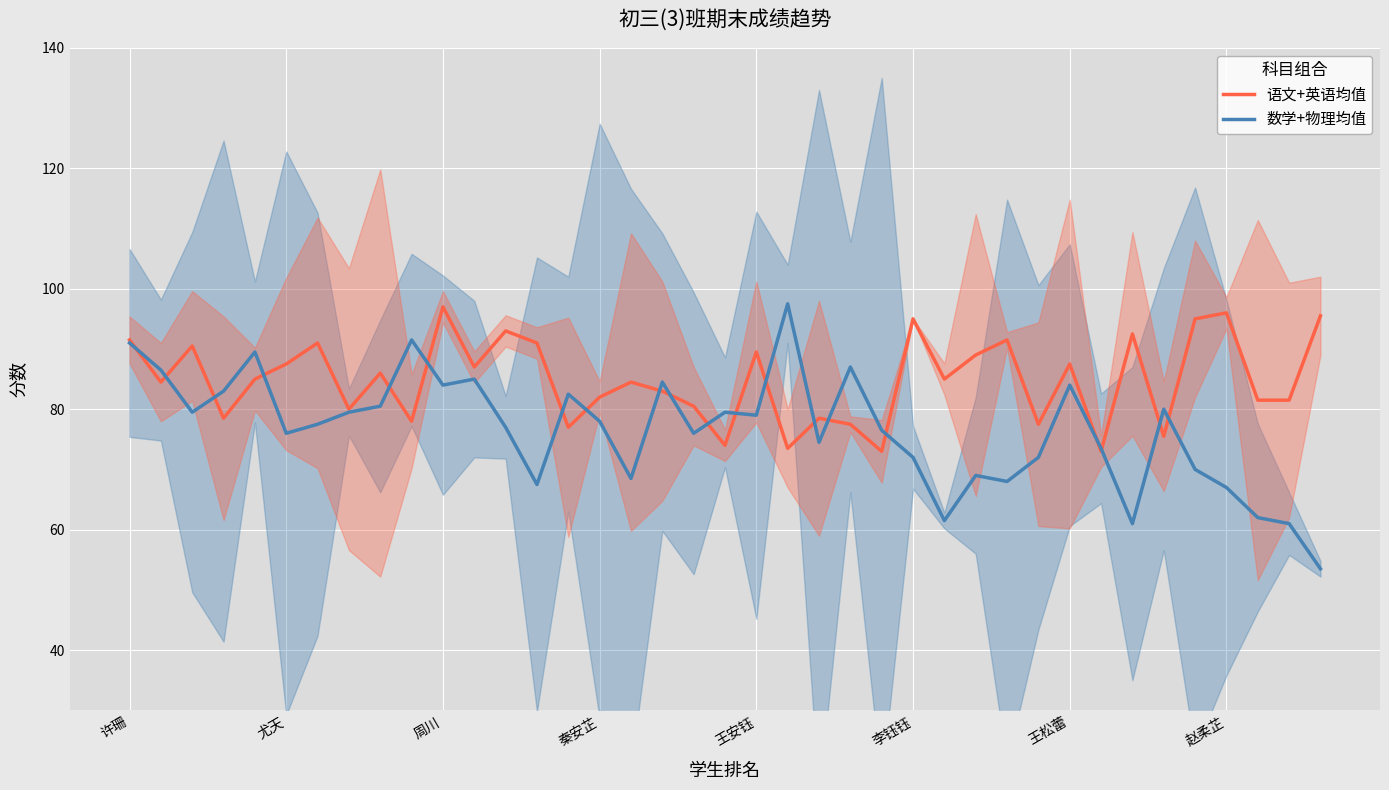

What are all the series names shown in the legend?

语文+英语均值, 数学+物理均值